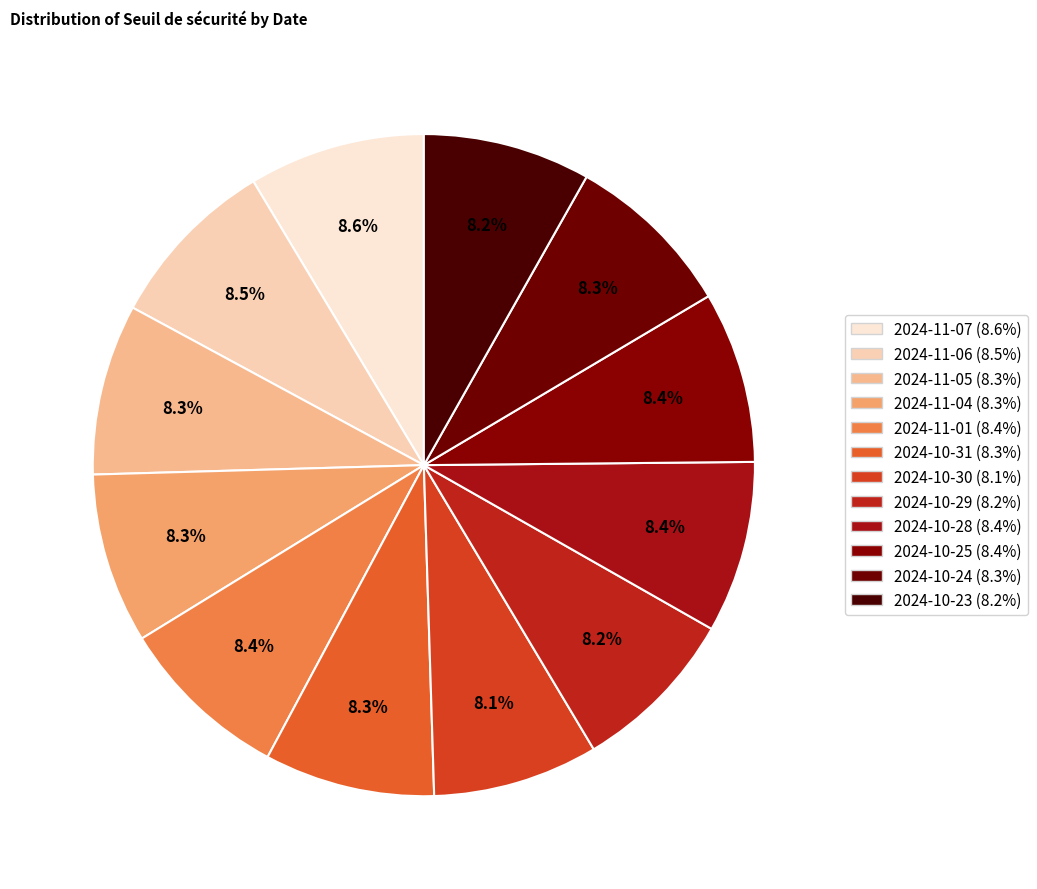

Do 2024-10-31 and 2024-11-04 together represent more than half of the pie?

No